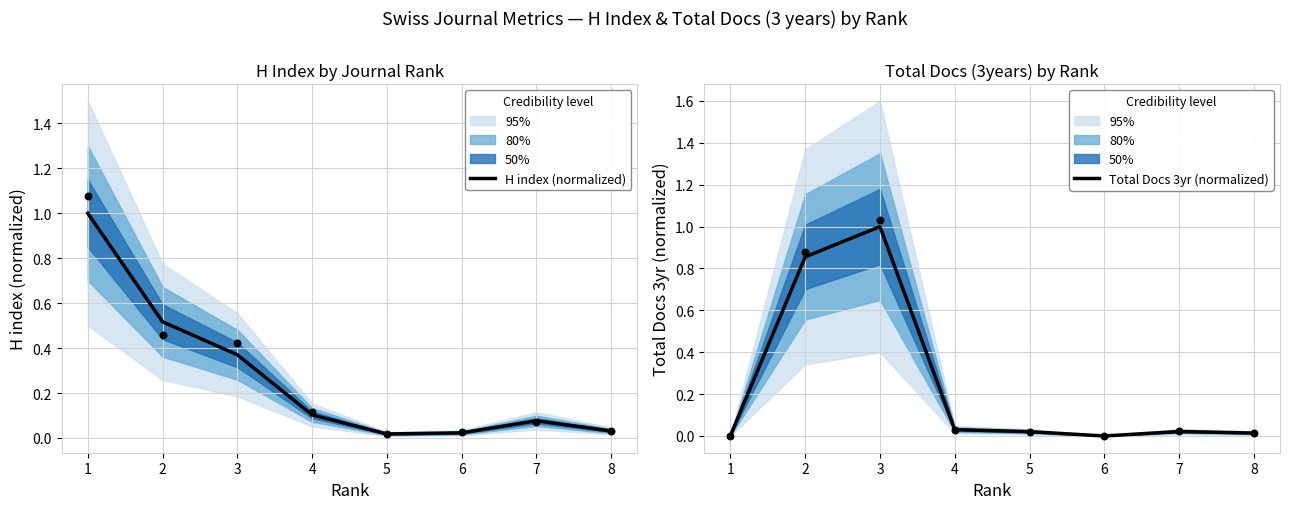

Is the value of H index (normalized) at 1 greater than the value of Total Docs 3yr (normalized) at 2?

Yes